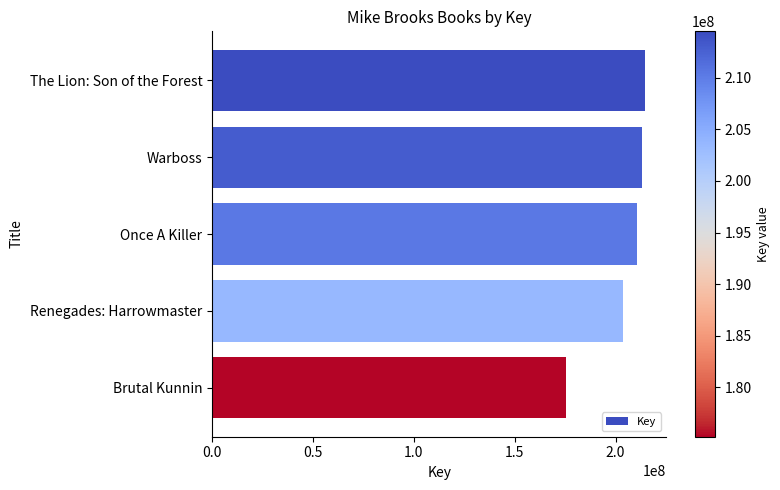

Which has a higher value, Renegades: Harrowmaster or Brutal Kunnin?

Renegades: Harrowmaster